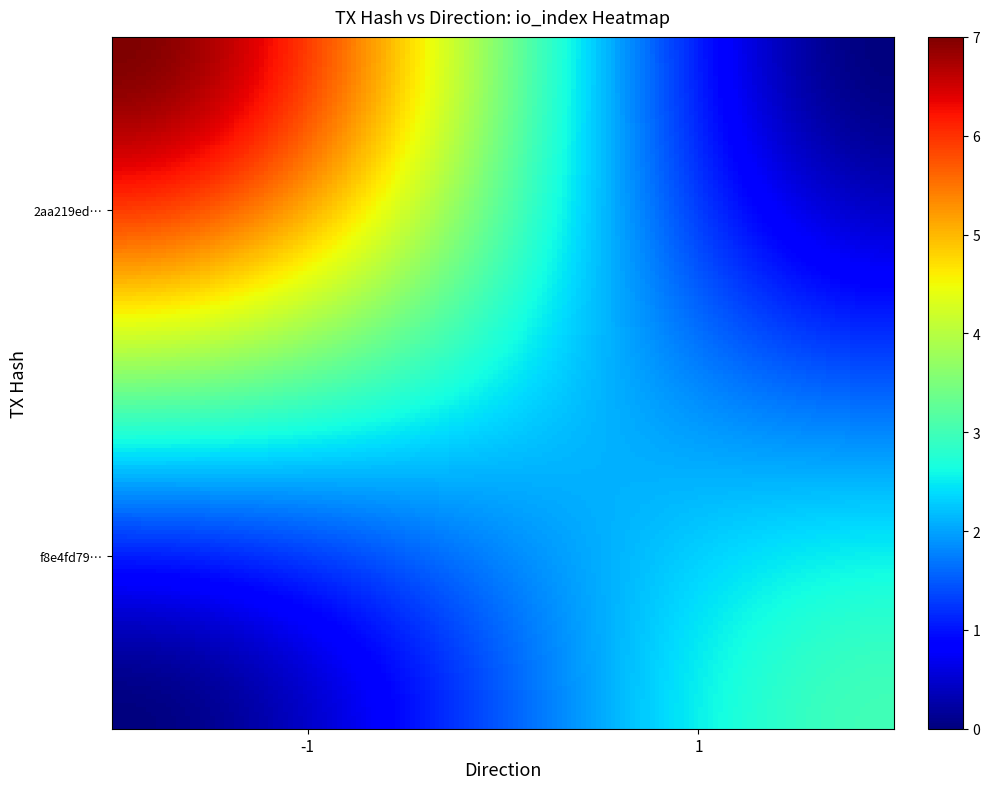

At how many categories does at least one series exceed 4?

1